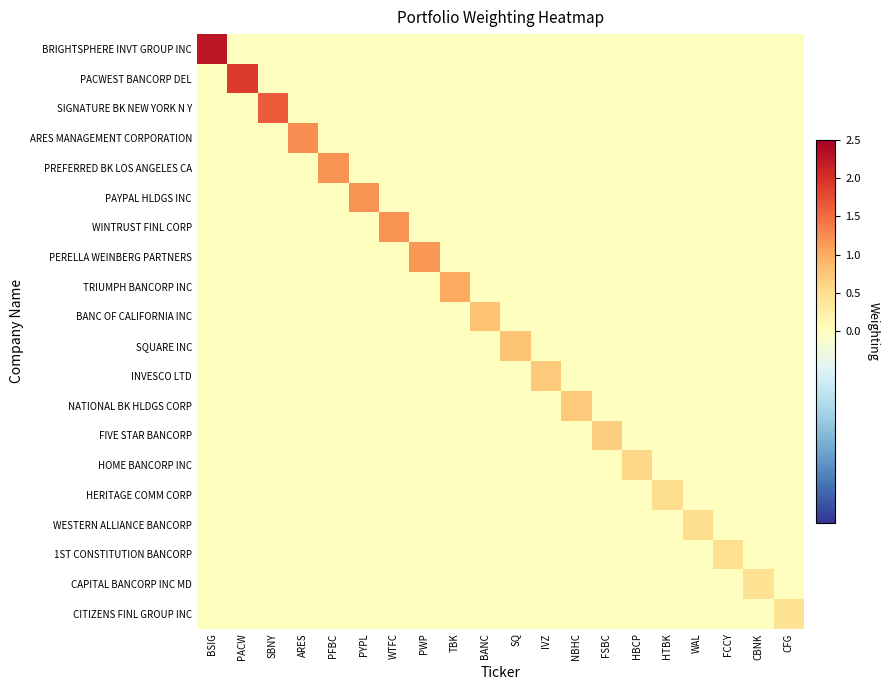

At how many categories does at least one series exceed 1?

9